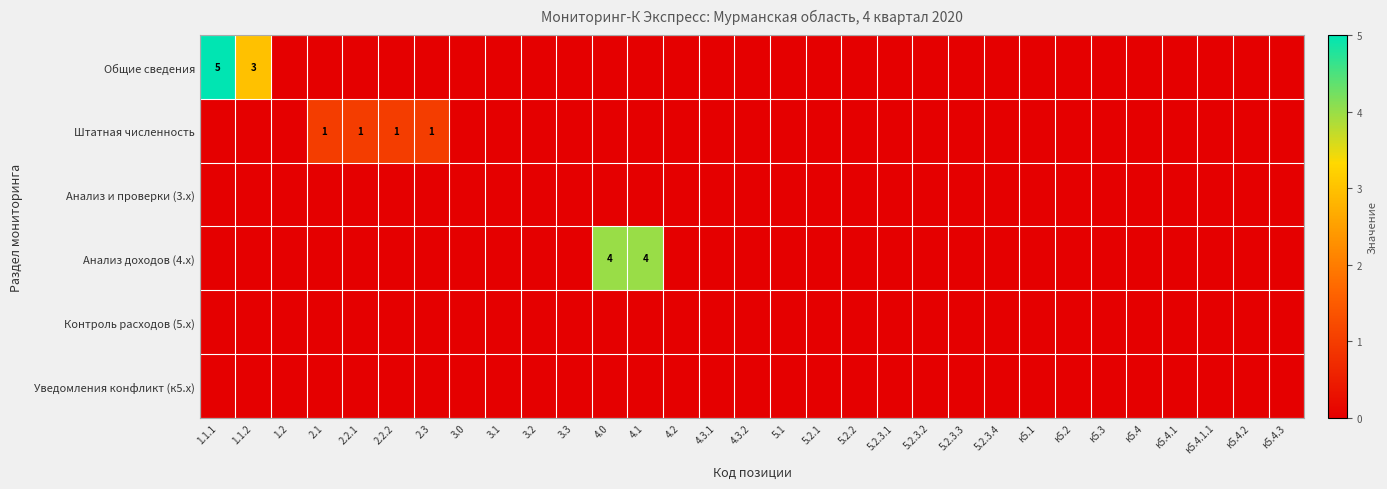

How many categories are shown in the chart?

31